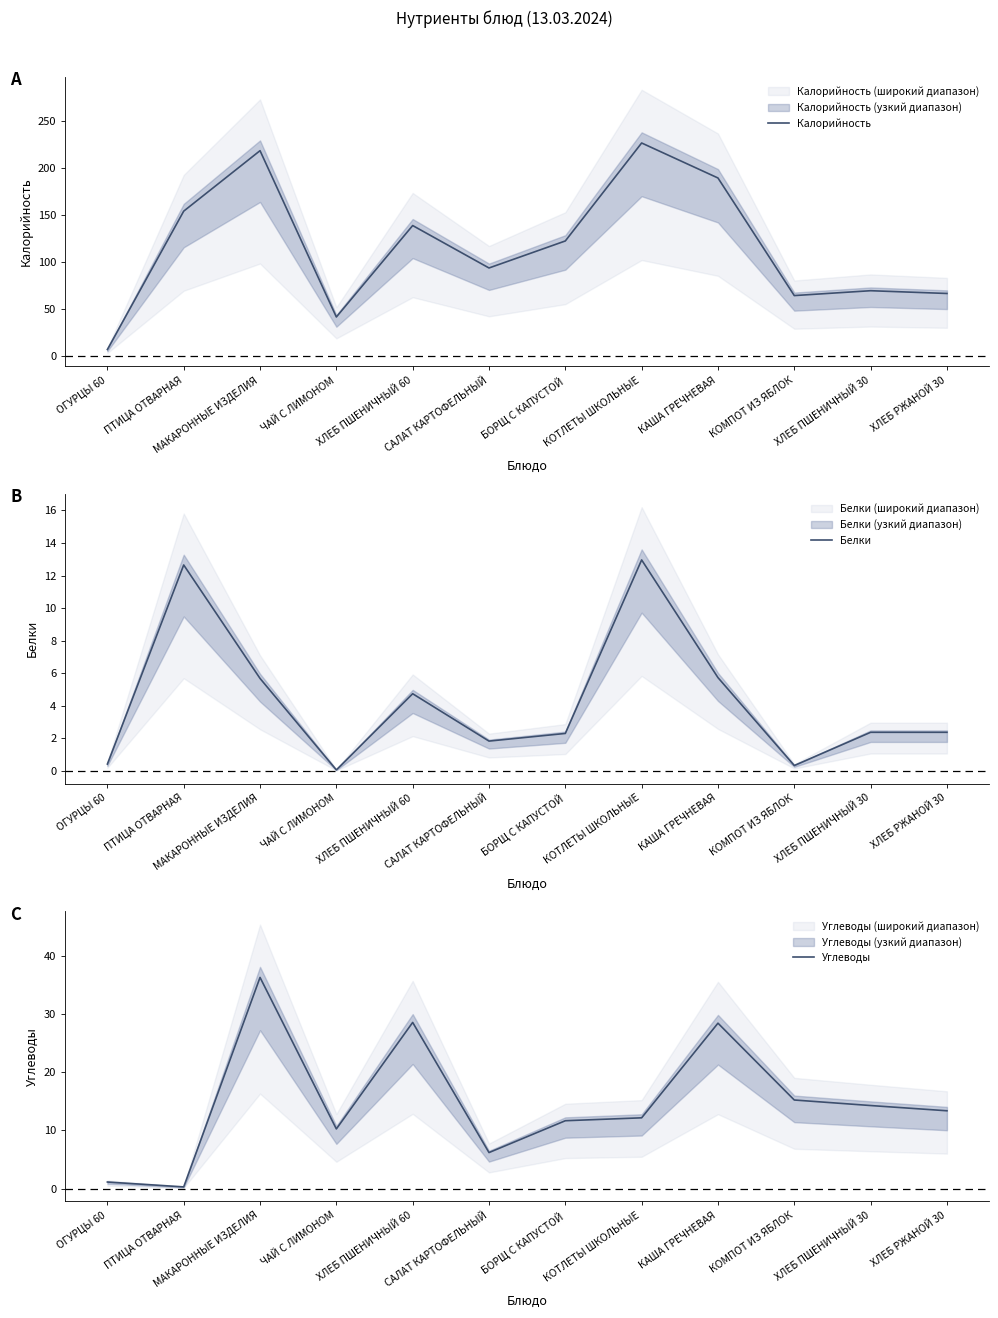

What is the label of the 5th point from the right?

КОТЛЕТЫ ШКОЛЬНЫЕ